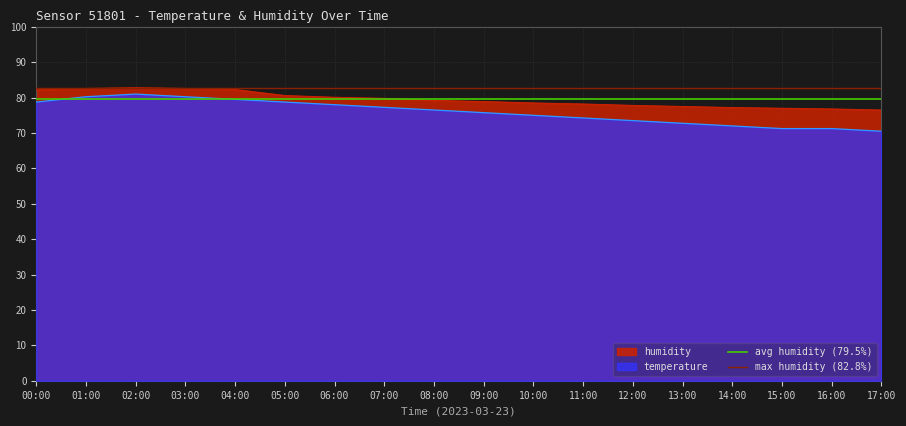

The value of avg humidity (79.5%) at 01:00 is 79.5. True or false?

True